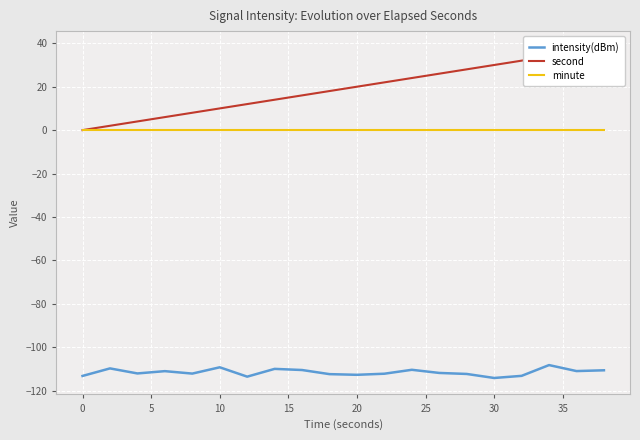

True or false: intensity(dBm) has a value of -47.8 at 10.

False